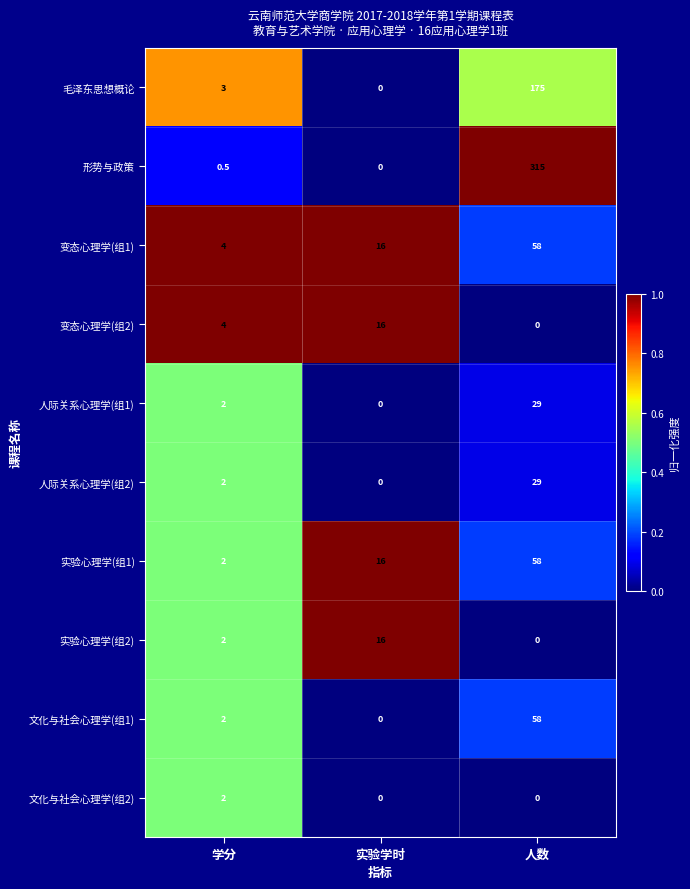

How many data points does each series have?

3